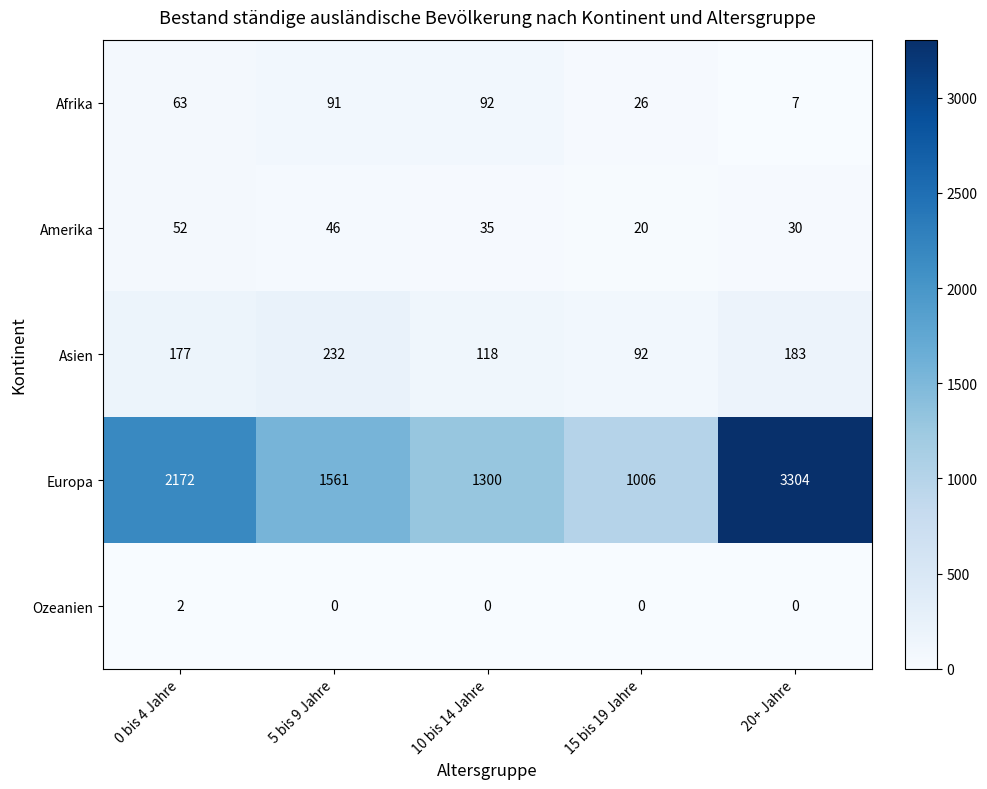

At how many categories does at least one series exceed 755?

5